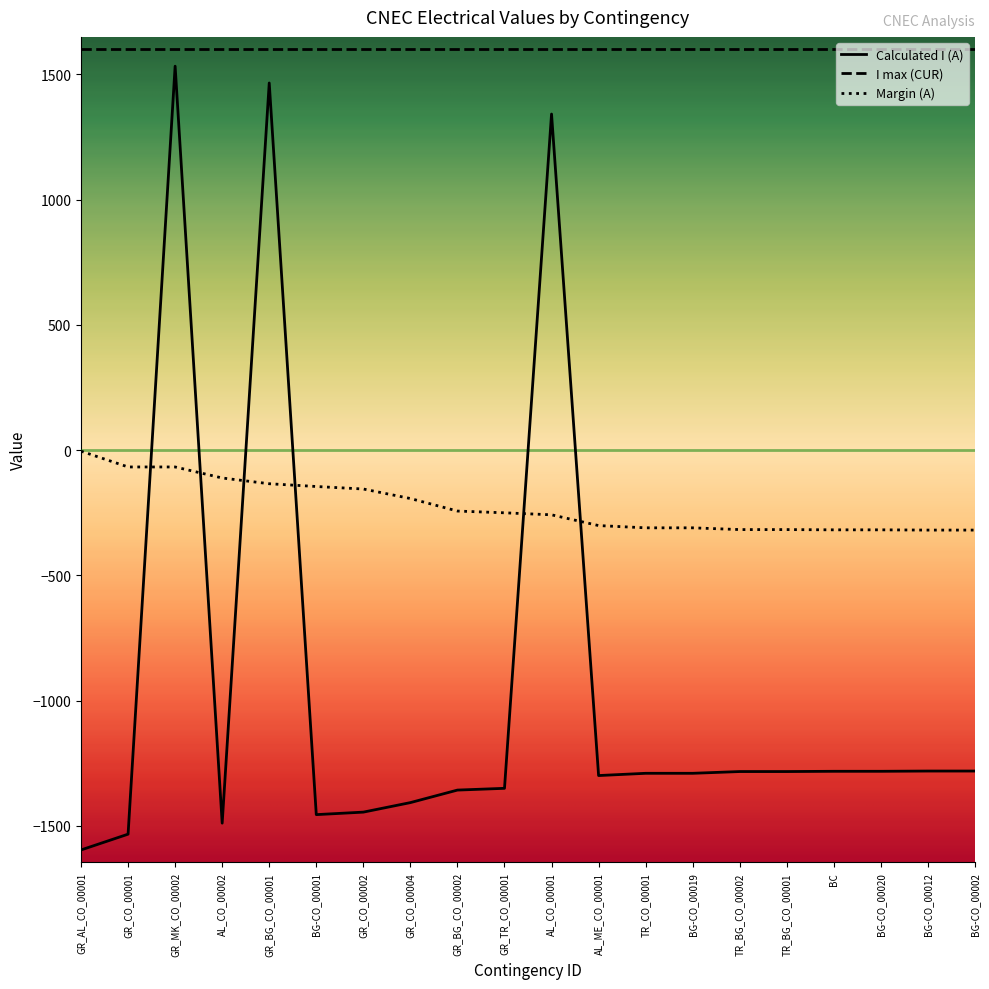

Does the chart display data point markers on the line(s)?

No